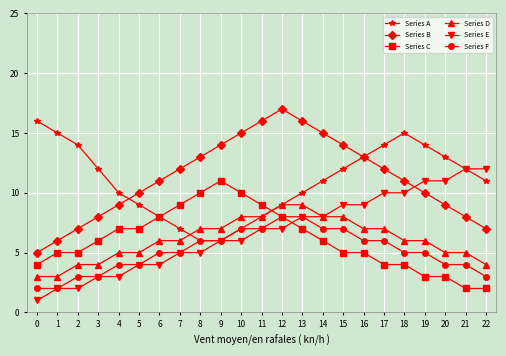

What is the difference between the highest and lowest values at 0?

15